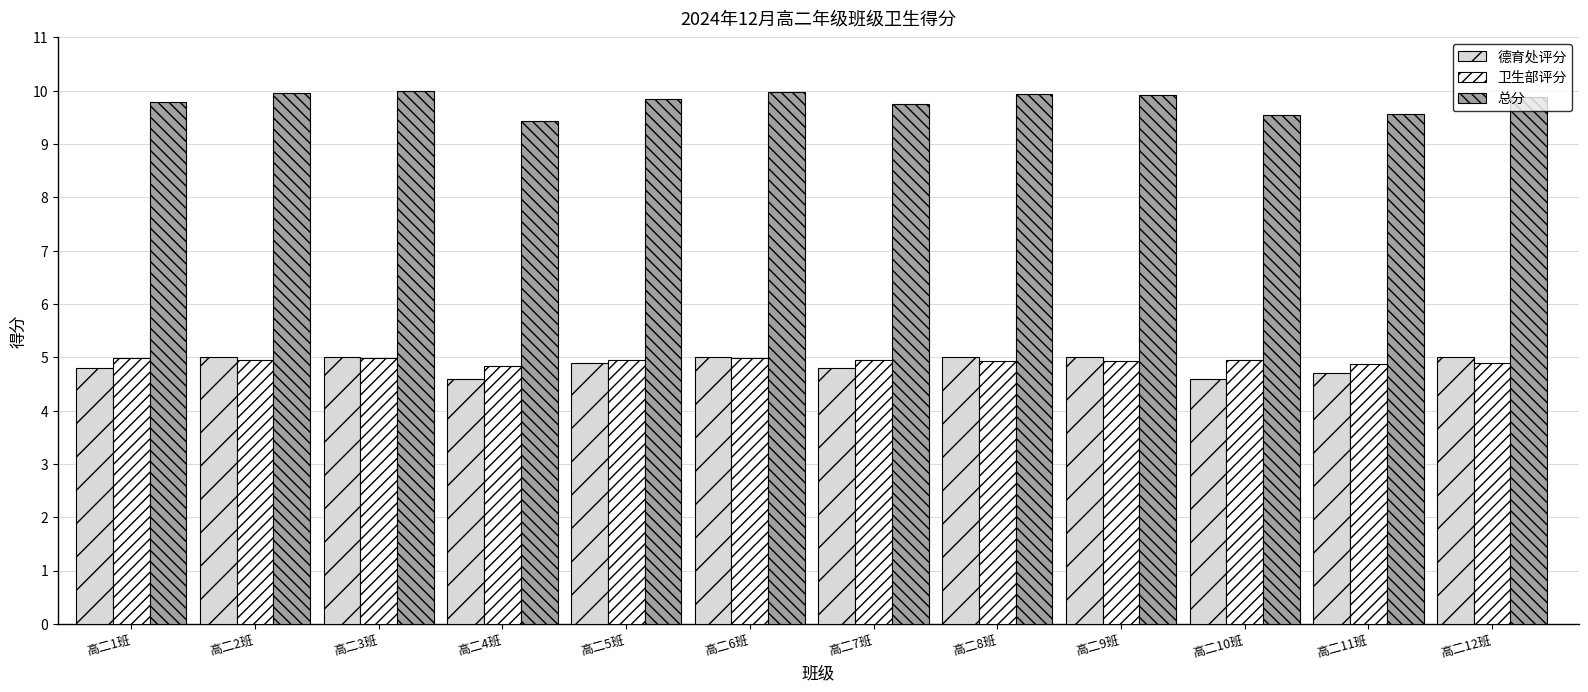

Does the chart contain any negative values?

No